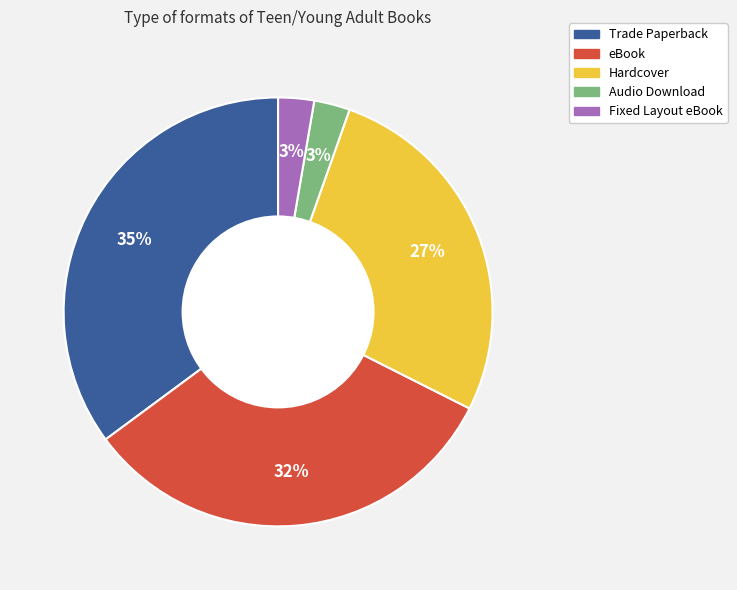

True or false: Trade Paperback accounts for 35% of the total.

True